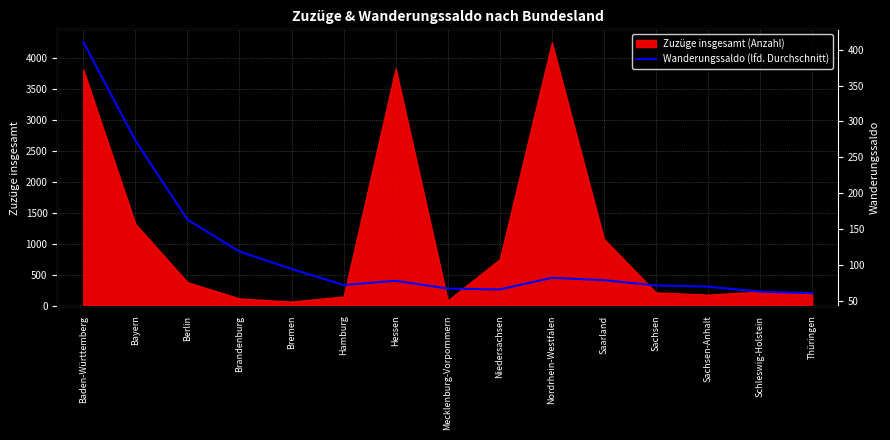

Where does the data first go above 77?

Baden-Württemberg